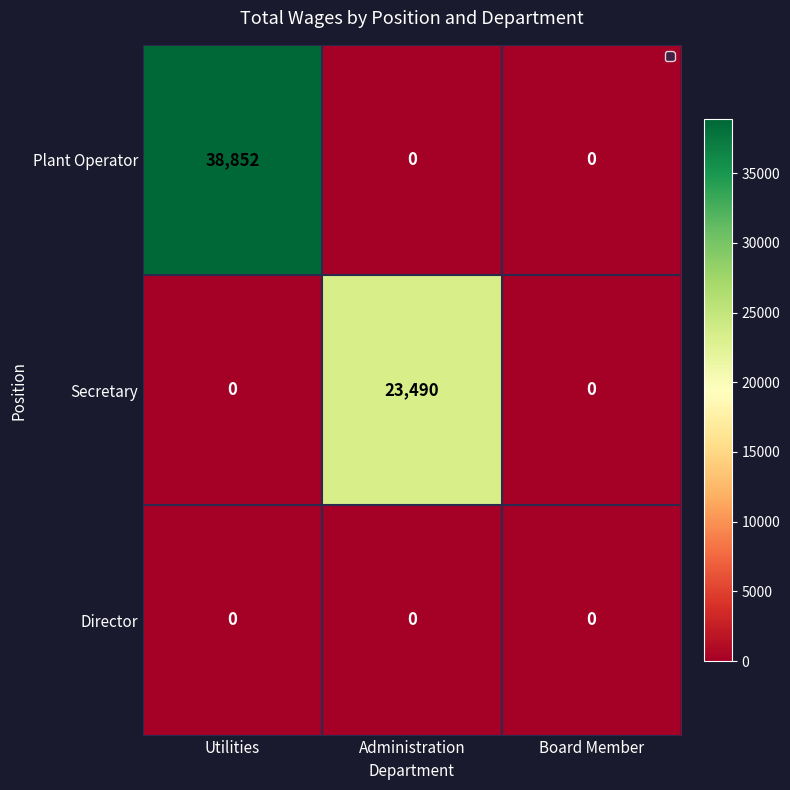

List the series in order of their peak value, highest first.

Plant Operator, Secretary, Director